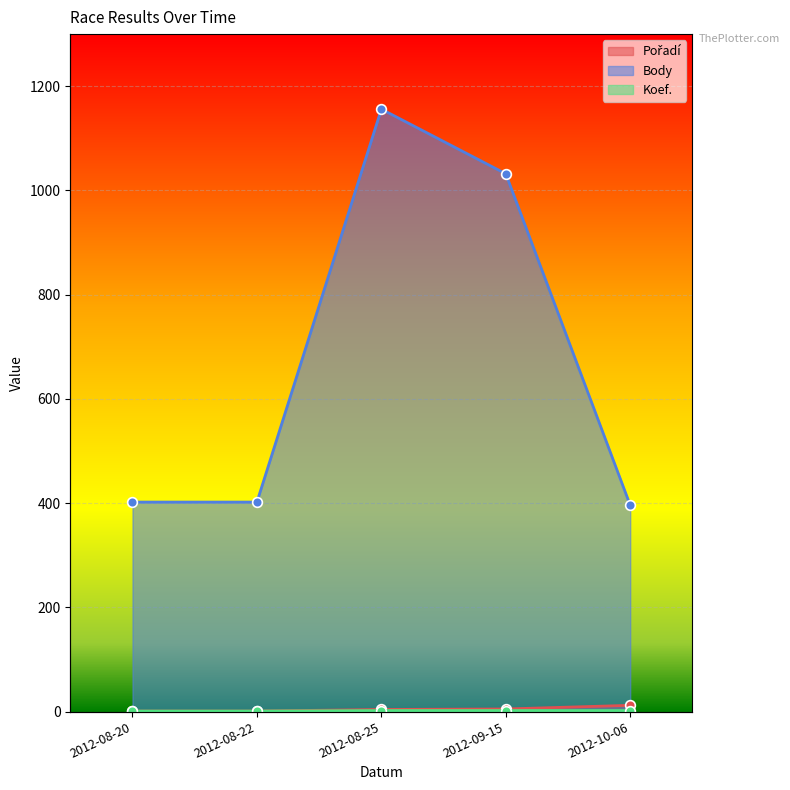

Which category has the highest value in the Body series?

2012-08-25